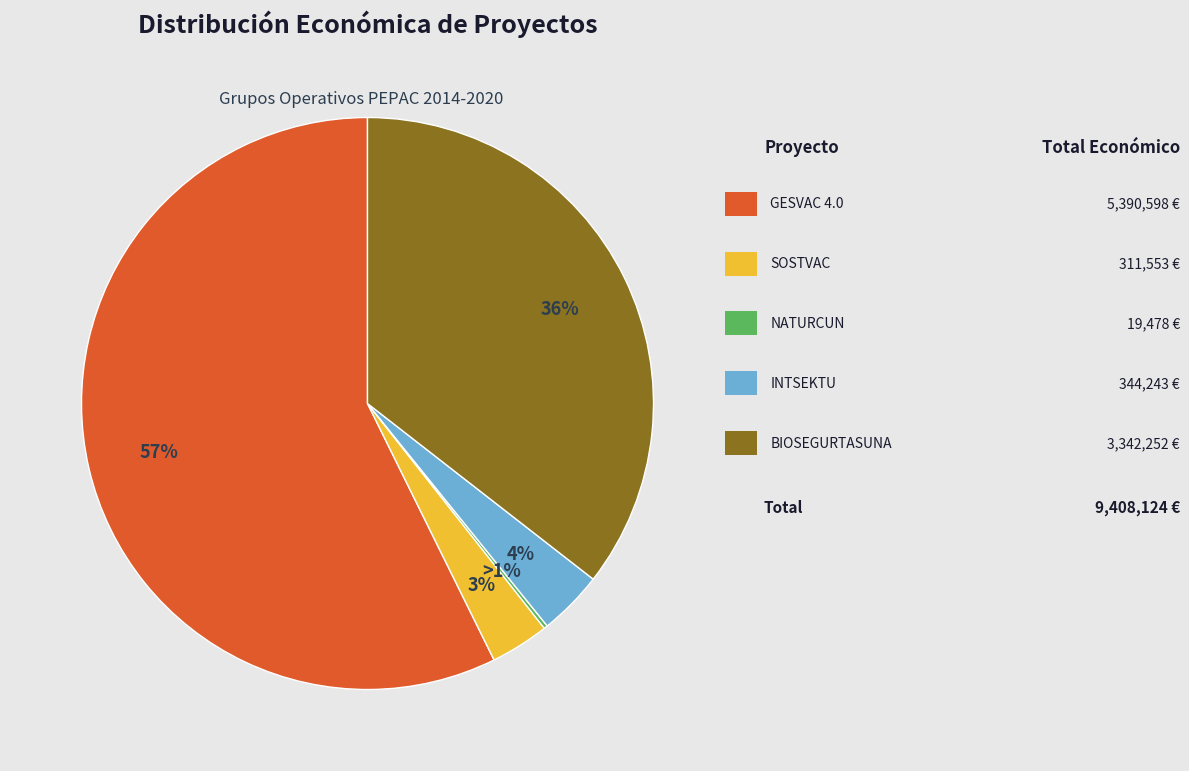

Do SOSTVAC and NATURCUN together represent more than half of the pie?

No